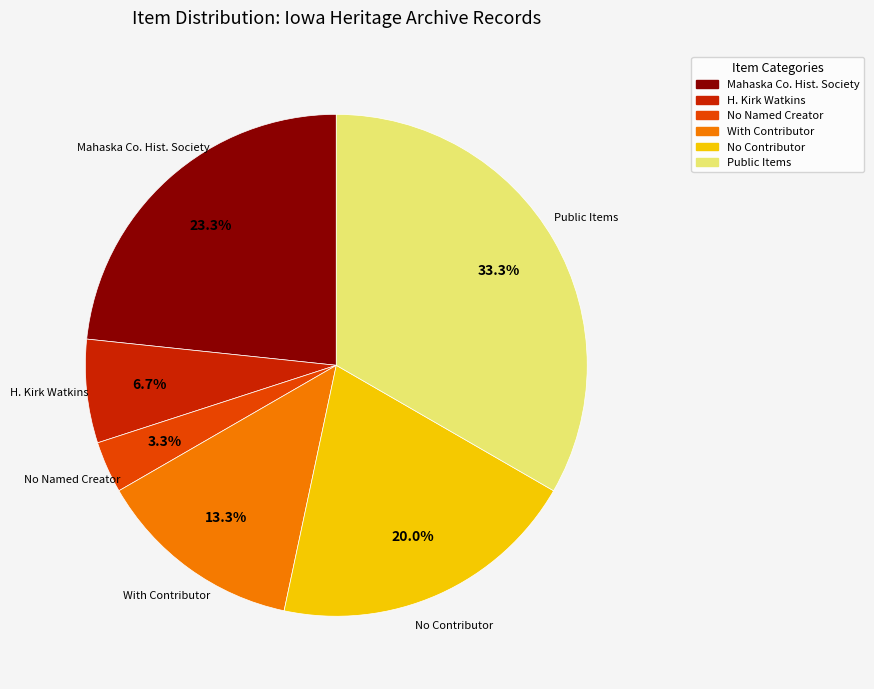

Is No Named Creator the majority of the pie?

No